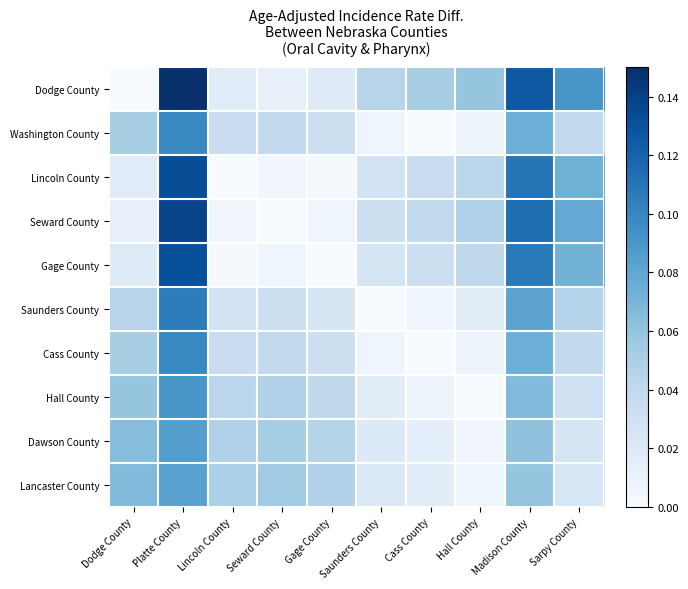

Which has a higher value, Sarpy County or Gage County?

Sarpy County